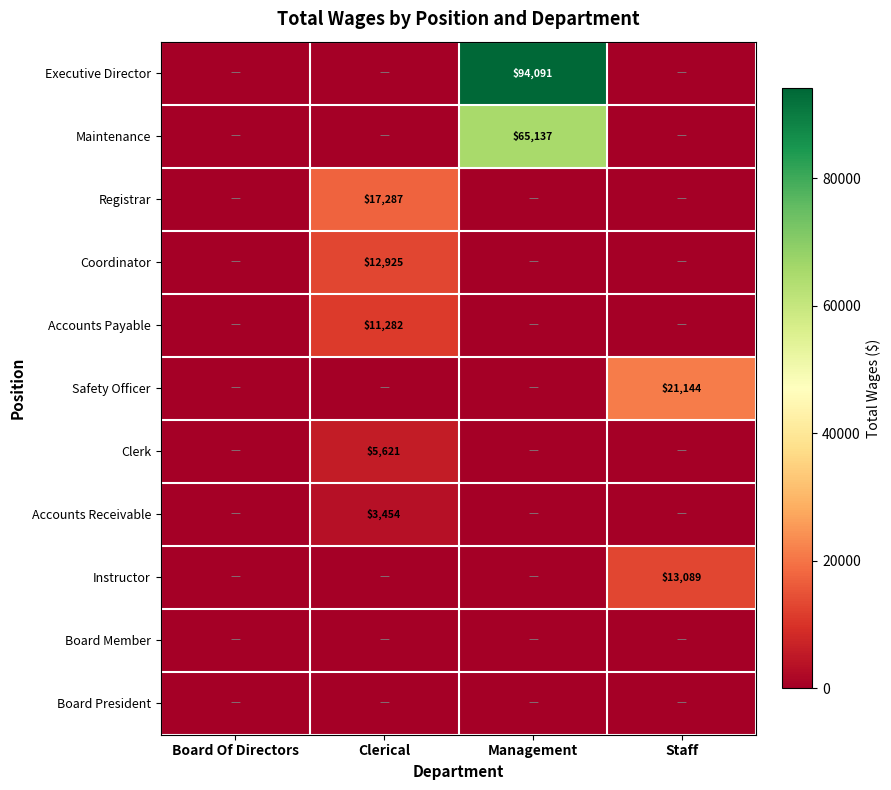

Which label corresponds to the smallest value in the chart?

Board Of Directors